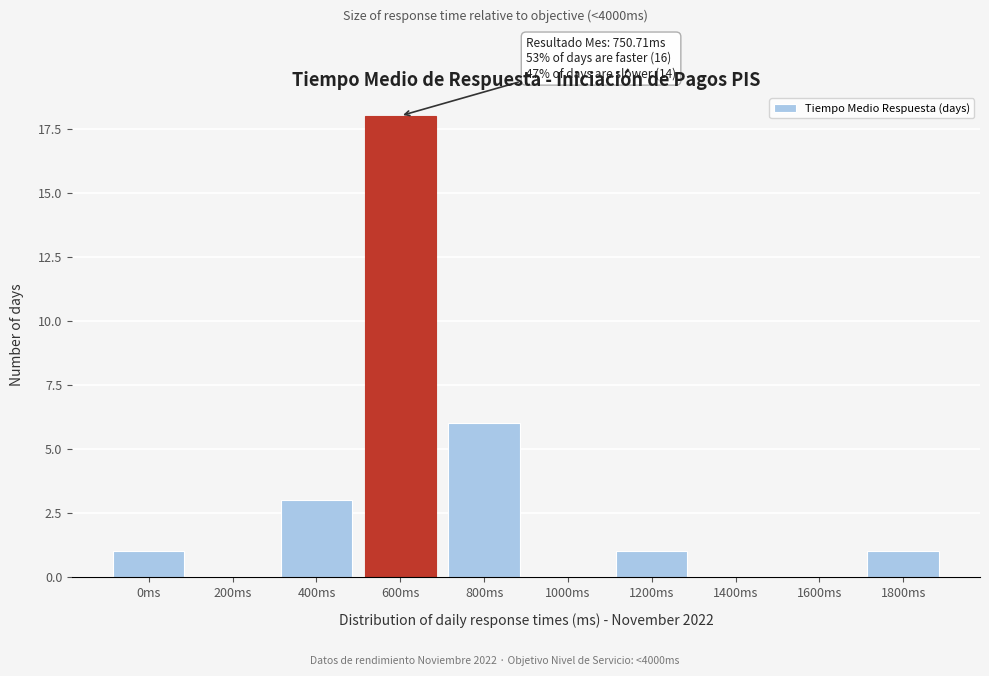

Reading left to right, extract all data points from this chart.

0ms=1	200ms=0	400ms=3	600ms=18	800ms=6	1000ms=0	1200ms=1	1400ms=0	1600ms=0	1800ms=1